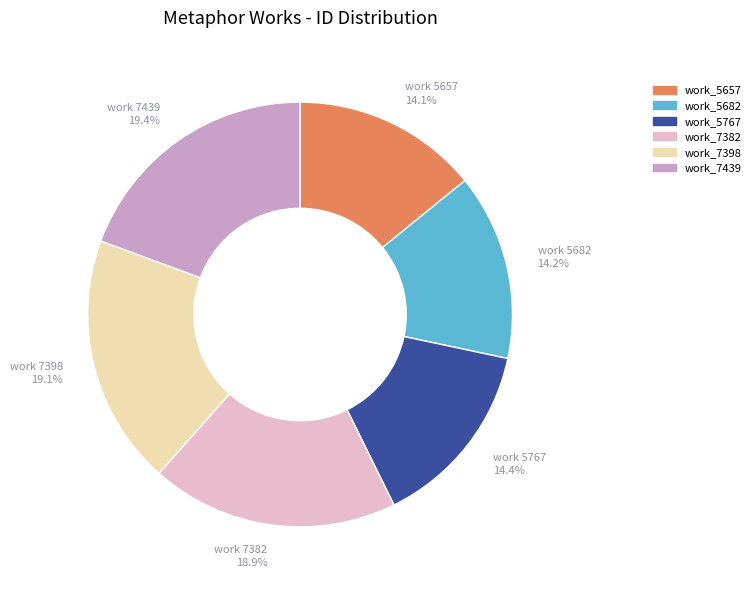

Is there any slice that represents more than half of the pie?

No